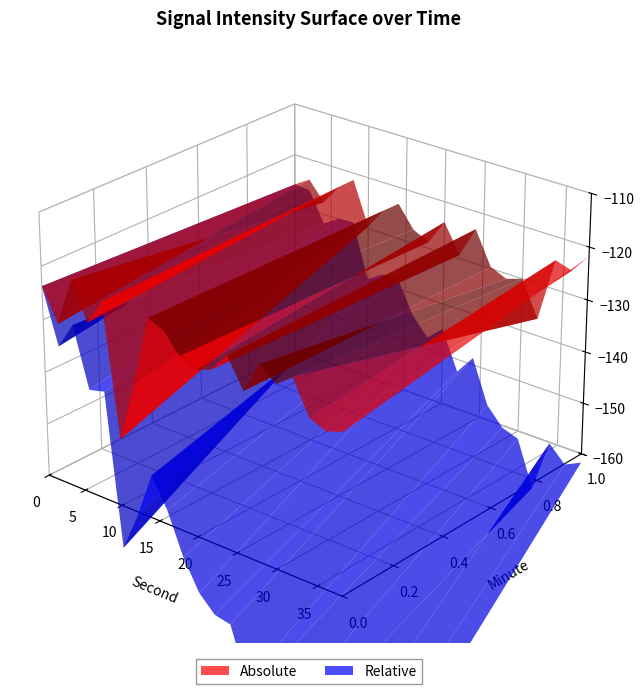

Reading left to right, list all the values displayed in this chart.

intensity_mean_by_minute: 0=-125.9	1=-124.0	2=-127.6	3=-123.6	4=-121.3	5=-129.6	6=-125.5	7=-123.2	8=-127.3	9=-128.8	10=-123.9	11=-129.3	12=-123.4	13=-129.7	14=-131.0	15=-130.0	16=-136.7	17=-124.5	18=-125.4	19=-121.8
intensity_raw: 0=-123.7	1=-129.8	2=-120.5	3=-127.5	4=-122.5	5=-147.2	6=-135.7	7=-122.4	8=-123.6	9=-127.3	10=-128.8	11=-127.6	12=-123.9	13=-129.3	14=-123.4	15=-125.9	16=-123.5	17=-129.7	18=-131.0	19=-130.0